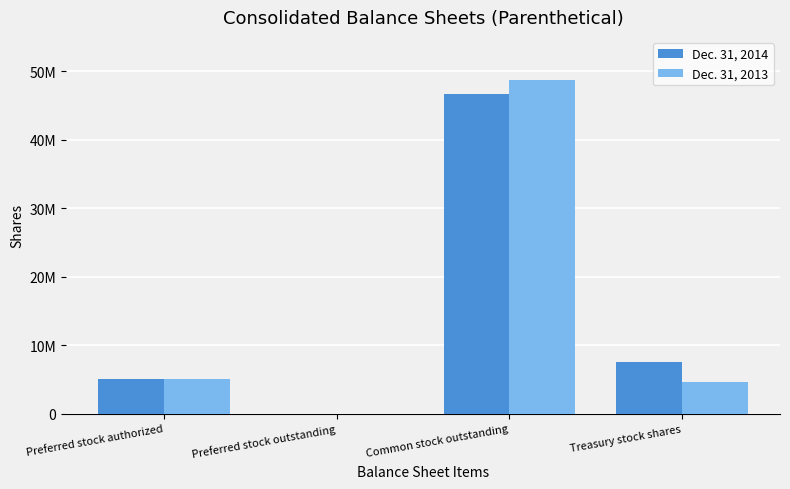

Which series has the largest total across all categories?

Dec. 31, 2014